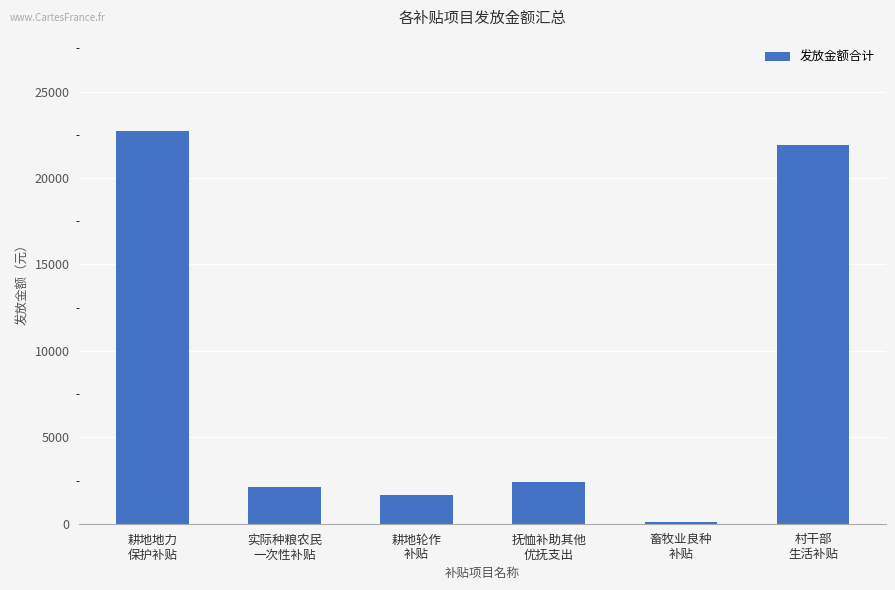

What is the approximate value at 耕地轮作
补贴?

1650.0